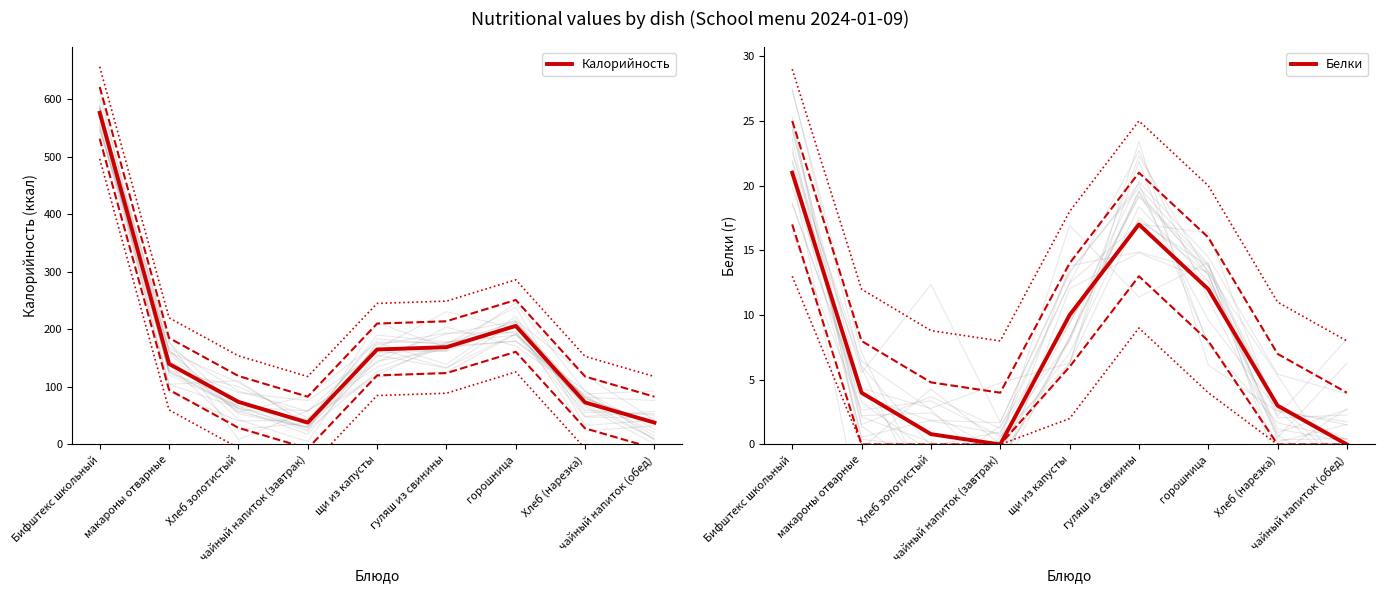

Read the Белки value at гуляш из свинины.

17.0